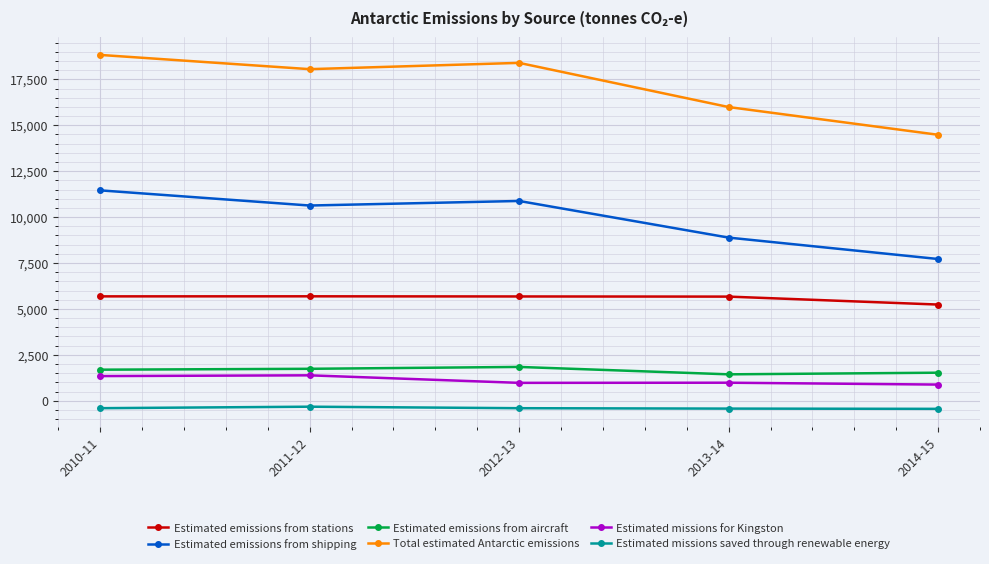

What is the minimum value shown in the chart?

-441